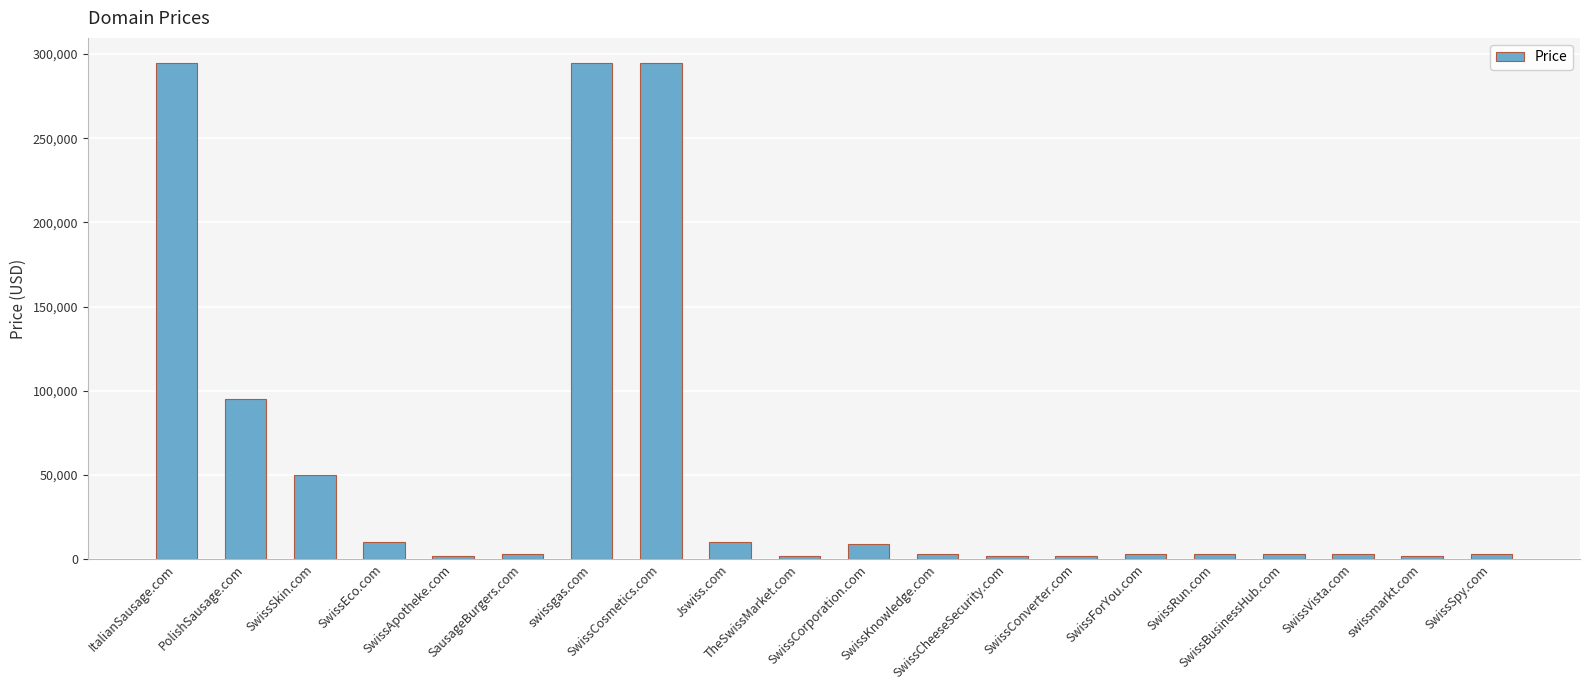

What is the greatest value displayed?

294888